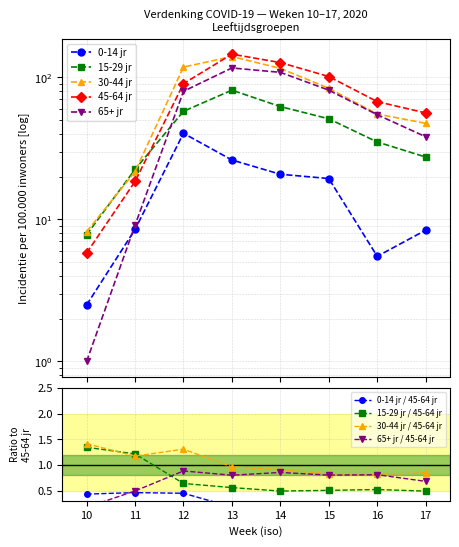

What is the spread (max minus min) of values at 14?

106.3